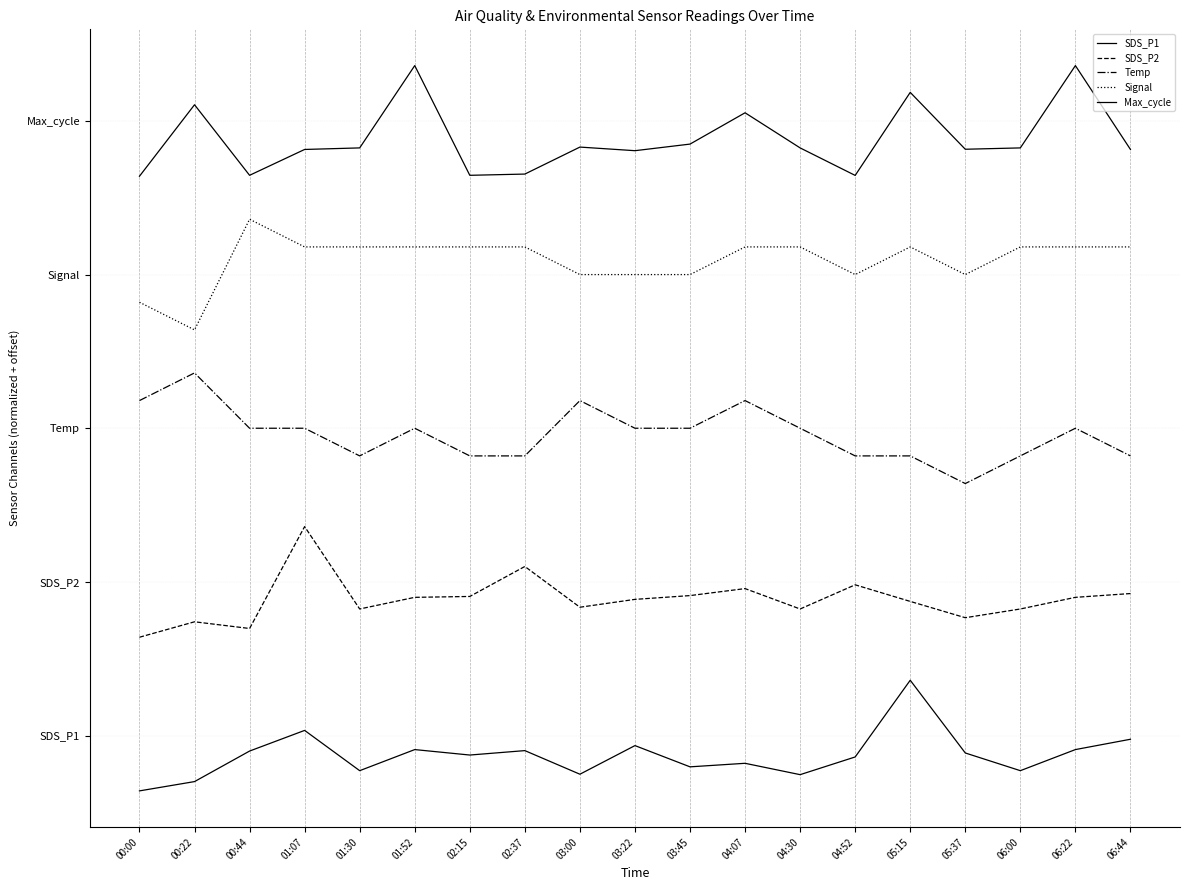

Which category has the lowest value in the SDS_P1 series?

00:00